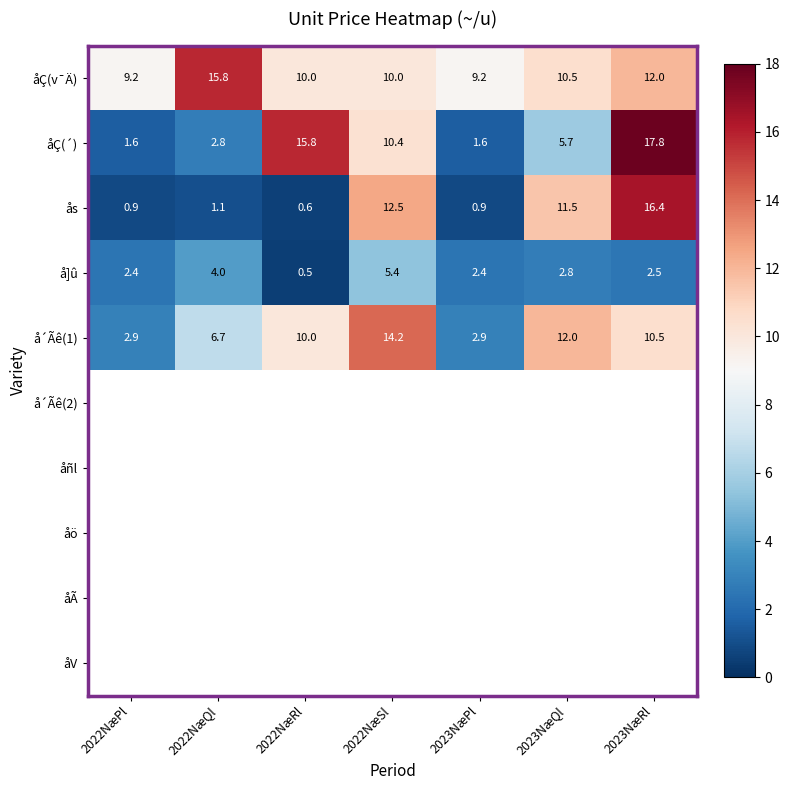

Which category has the highest value across all series?

2023NæRl